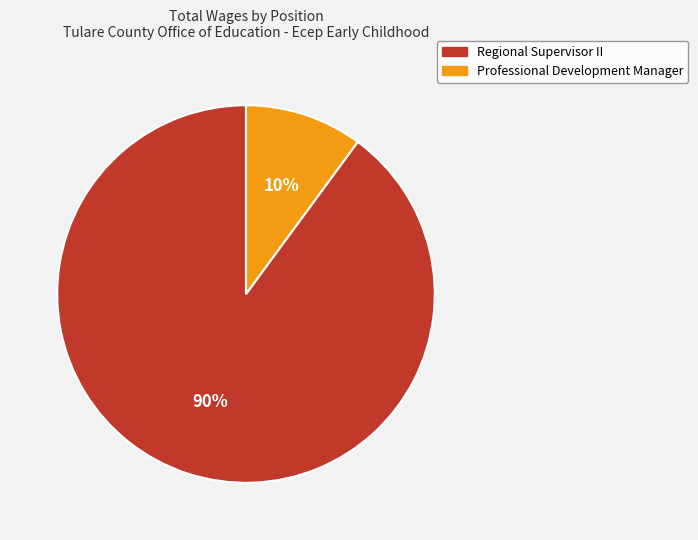

Count the number of slices in the pie.

2